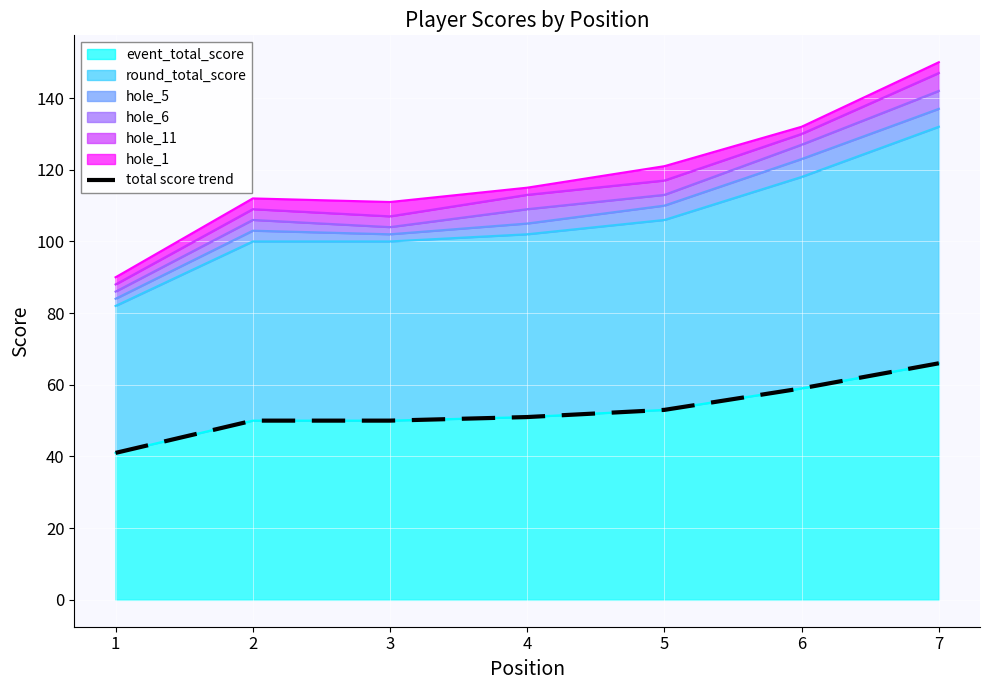

True or false: the data has more than 0 interior local peaks.

False